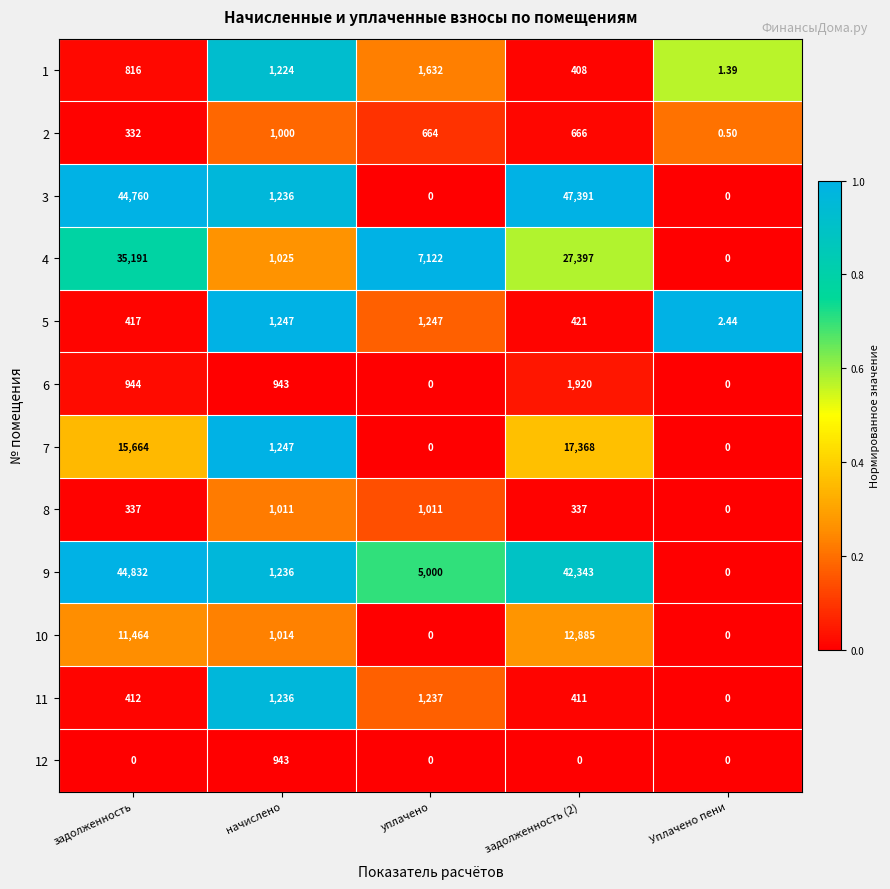

At which category is the sum across all series the highest?

задолженность